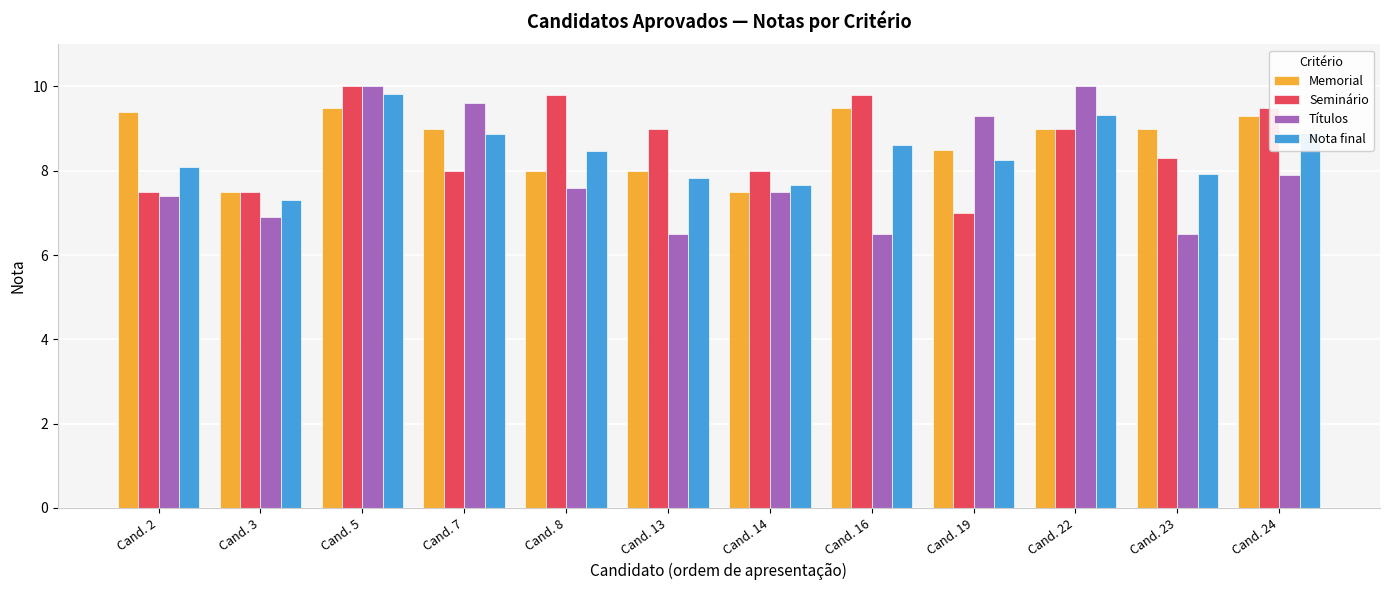

At which category is the sum across all series the highest?

Cand. 5